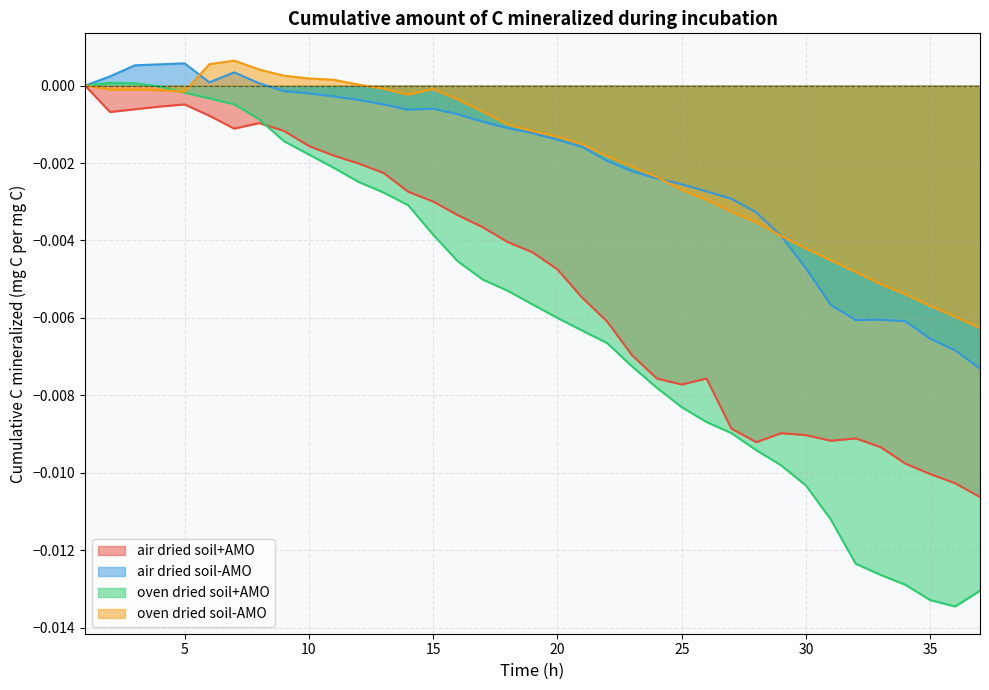

Which has a higher value, 21 or 2?

2